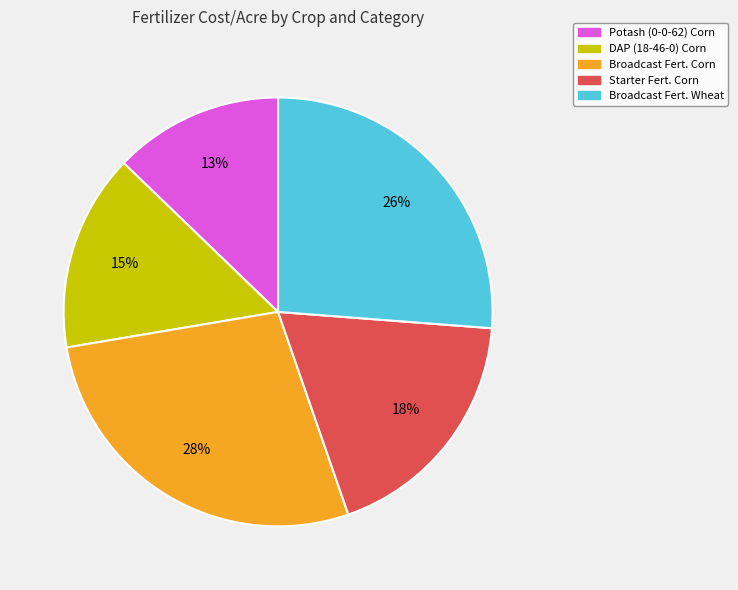

Which category has the smallest portion of the pie?

Potash (0-0-62) Corn